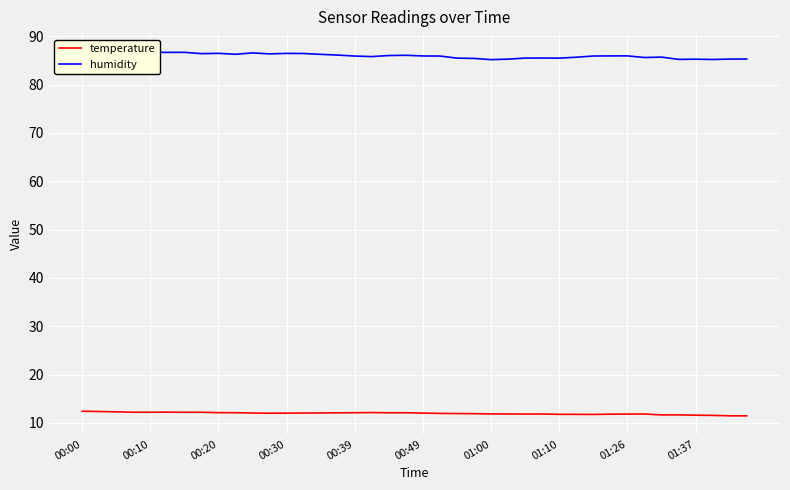

Reading left to right, transcribe all the data shown in this chart.

temperature: 12.4	12.3	12.3	12.2	12.2	12.2	12.2	12.2	12.1	12.1	12.0	12.0	12.0	12.0	12.0	12.1	12.1	12.1	12.1	12.1	12.0	11.9	11.9	11.9	11.8	11.8	11.8	11.8	11.8	11.8	11.7	11.8	11.8	11.8	11.6	11.6	11.6	11.5	11.4	11.4
humidity: 86.6	86.4	86.4	86.6	86.7	86.7	86.7	86.4	86.5	86.3	86.6	86.4	86.5	86.5	86.3	86.1	85.9	85.8	86.0	86.1	85.9	85.9	85.5	85.4	85.2	85.3	85.5	85.5	85.5	85.7	85.9	86.0	86.0	85.6	85.7	85.2	85.3	85.2	85.3	85.3